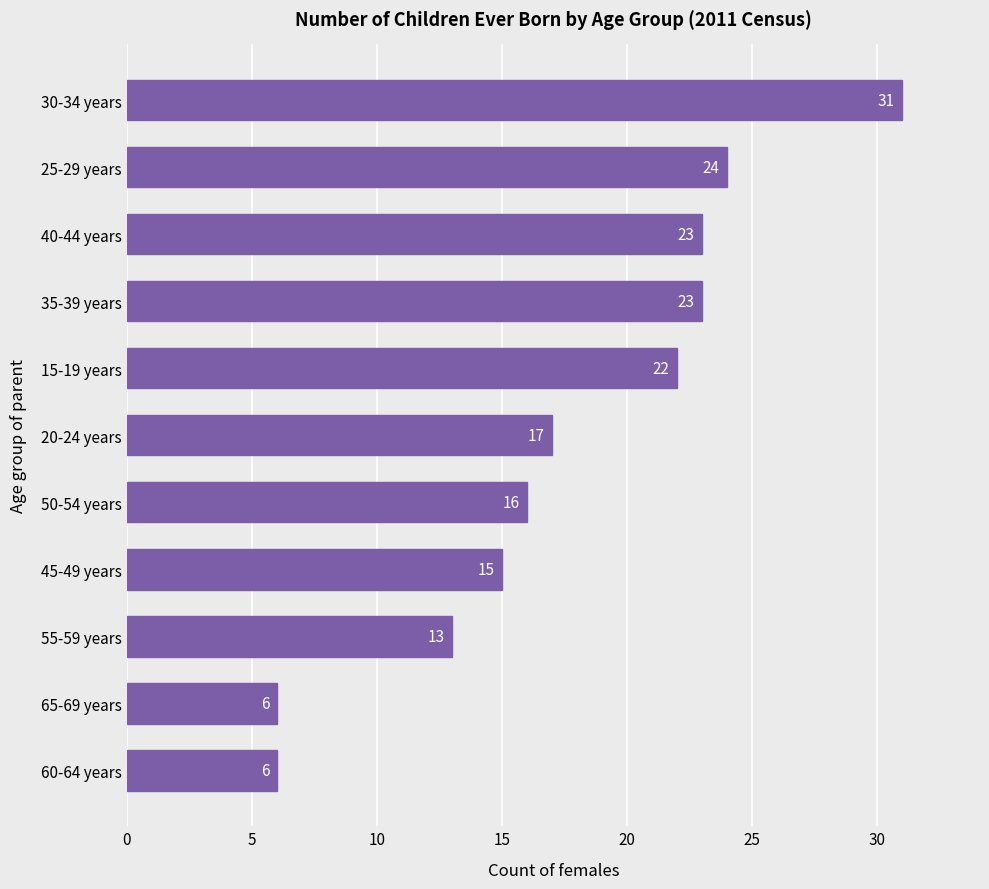

The chart shows a value of 8 at 65-69 years. True or false?

False